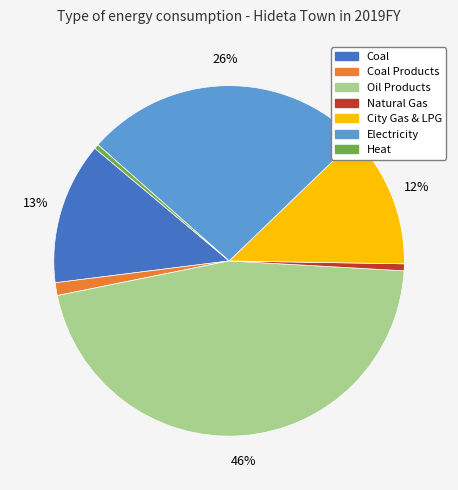

Is there any slice that represents more than half of the pie?

No